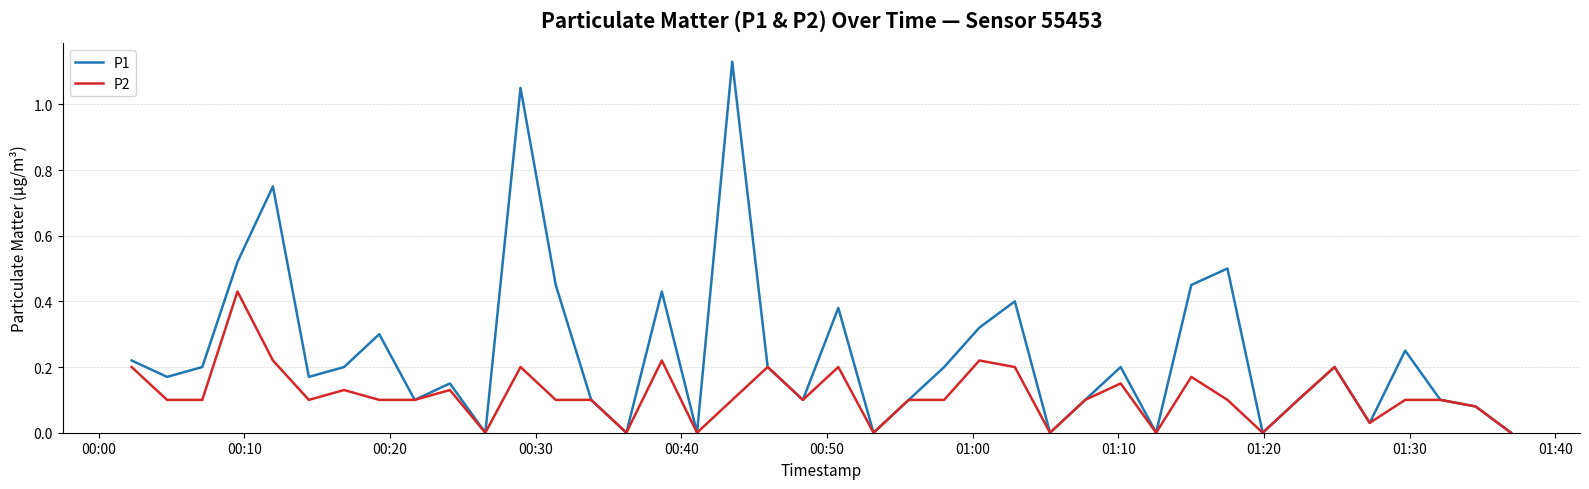

Which series has the largest total across all categories?

P1